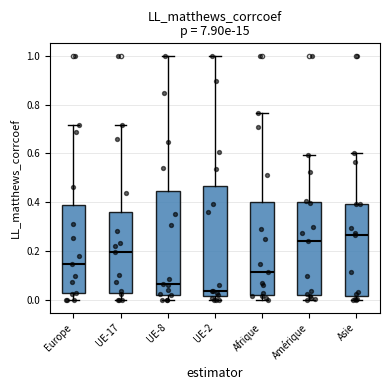

Reading left to right, read every box against the y-axis: the position of its median line, the range the box covers, and the ends of its whiskers. The values are not printed on the chart, so give them approximately, as read against the axis.

Europe: median 0.14, box 0.02 to 0.38, whiskers 0.00 to 0.72
UE-17: median 0.20, box 0.04 to 0.36, whiskers 0.00 to 0.72
UE-8: median 0.06, box 0.02 to 0.44, whiskers 0.00 to 1.00
UE-2: median 0.04, box 0.02 to 0.46, whiskers 0.00 to 1.00
Afrique: median 0.12, box 0.02 to 0.40, whiskers 0.00 to 0.76
Amérique: median 0.24, box 0.02 to 0.40, whiskers 0.00 to 0.60
Asie: median 0.26, box 0.02 to 0.40, whiskers 0.00 to 0.60